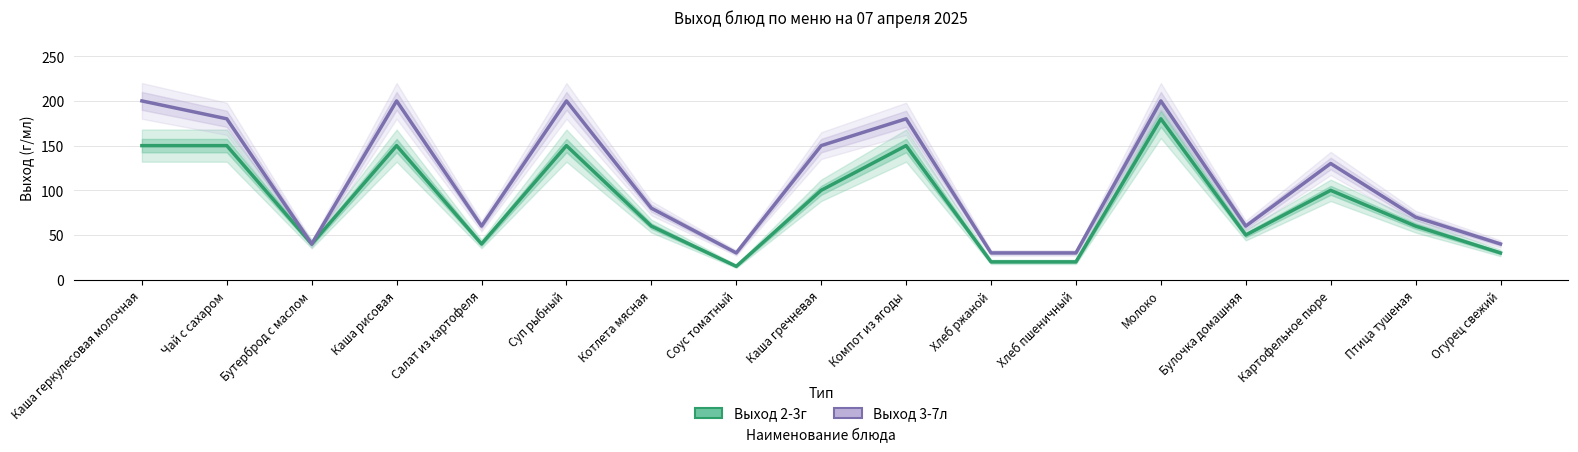

What is the label of the 4th point from the right?

Булочка домашняя